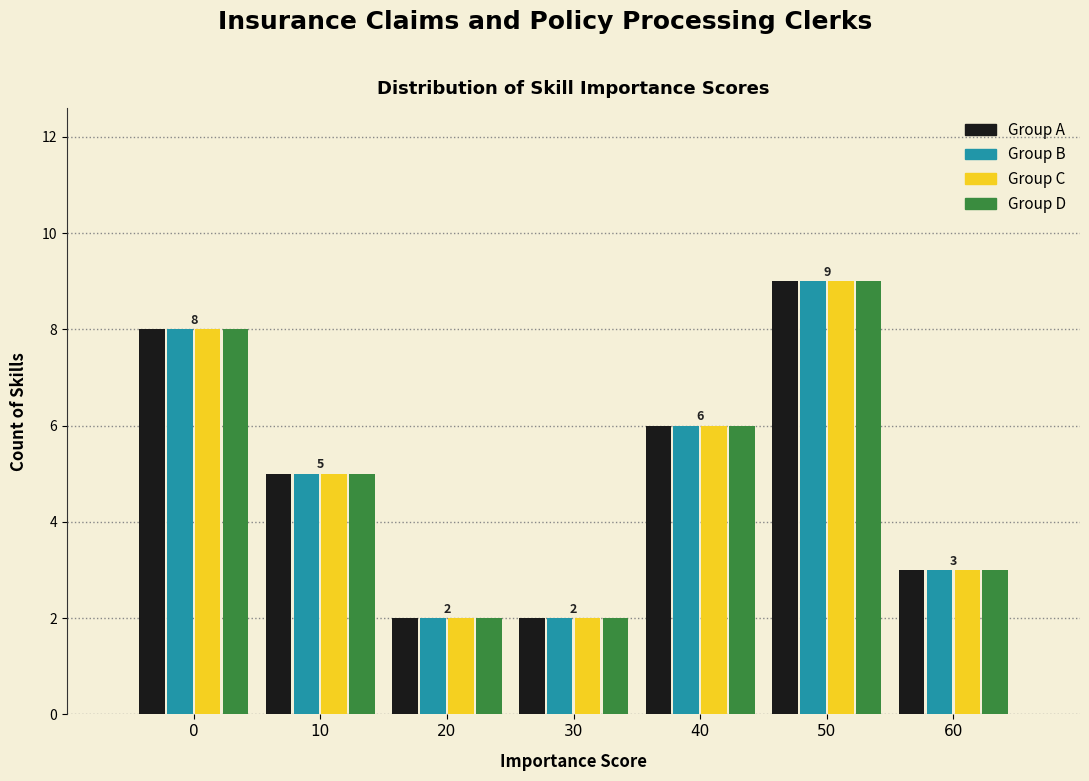

At which category is the sum across all series the highest?

50